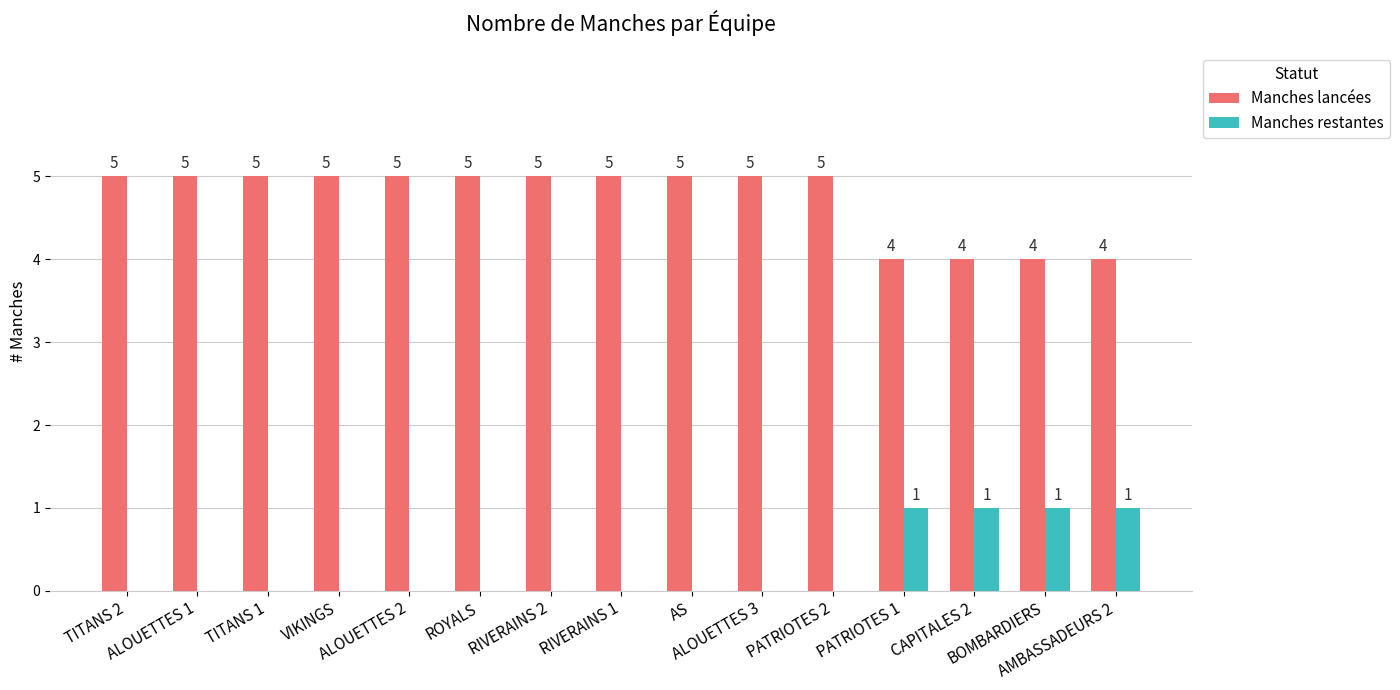

What is the greatest value displayed?

5